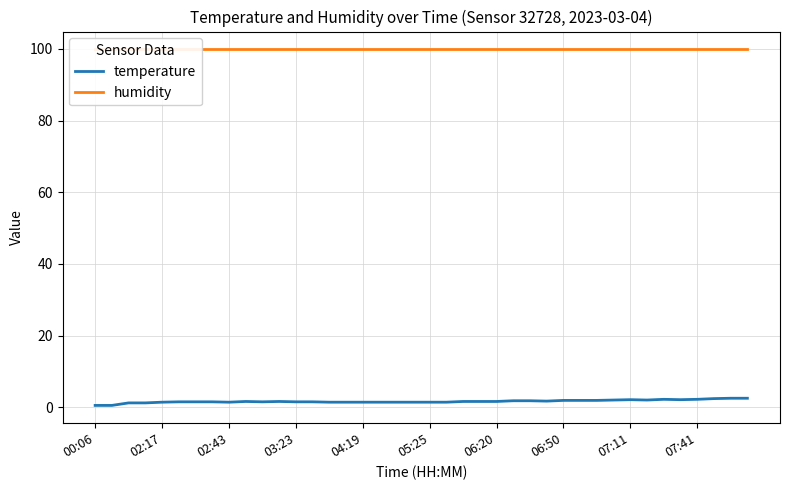

What is the smallest value displayed?

0.5